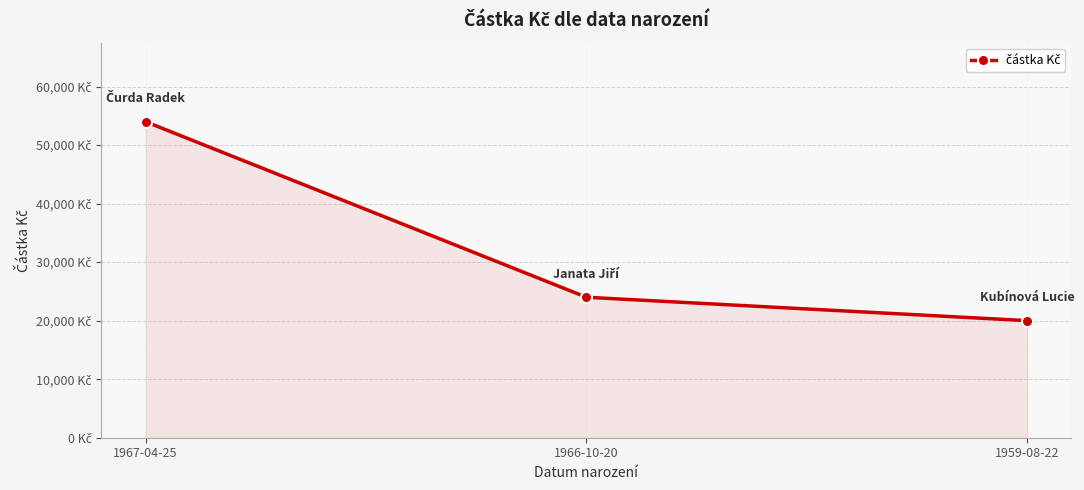

Is this an area chart (filled region under the line)?

Yes